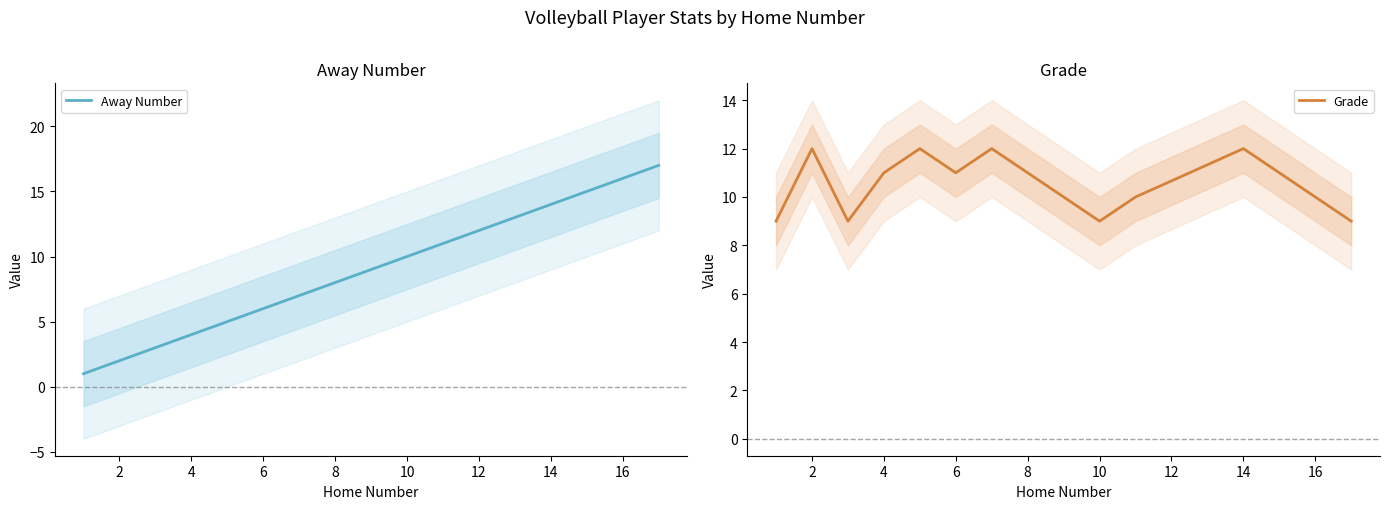

List the series in order of their peak value, lowest first.

Grade, Away Number